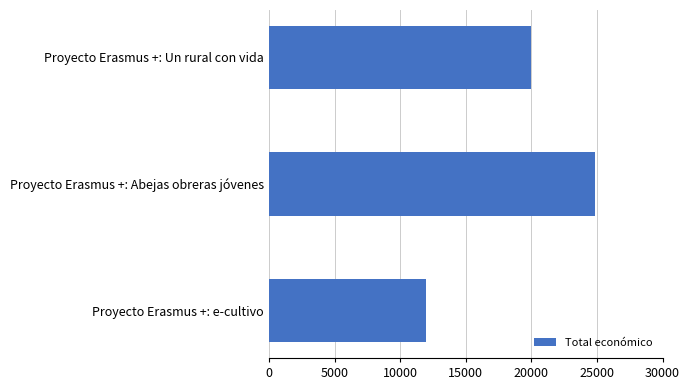

Reading bottom to top, transcribe all the data shown in this chart.

Proyecto Erasmus +: e-cultivo=12000	Proyecto Erasmus +: Abejas obreras jóvenes=24848	Proyecto Erasmus +: Un rural con vida=19990